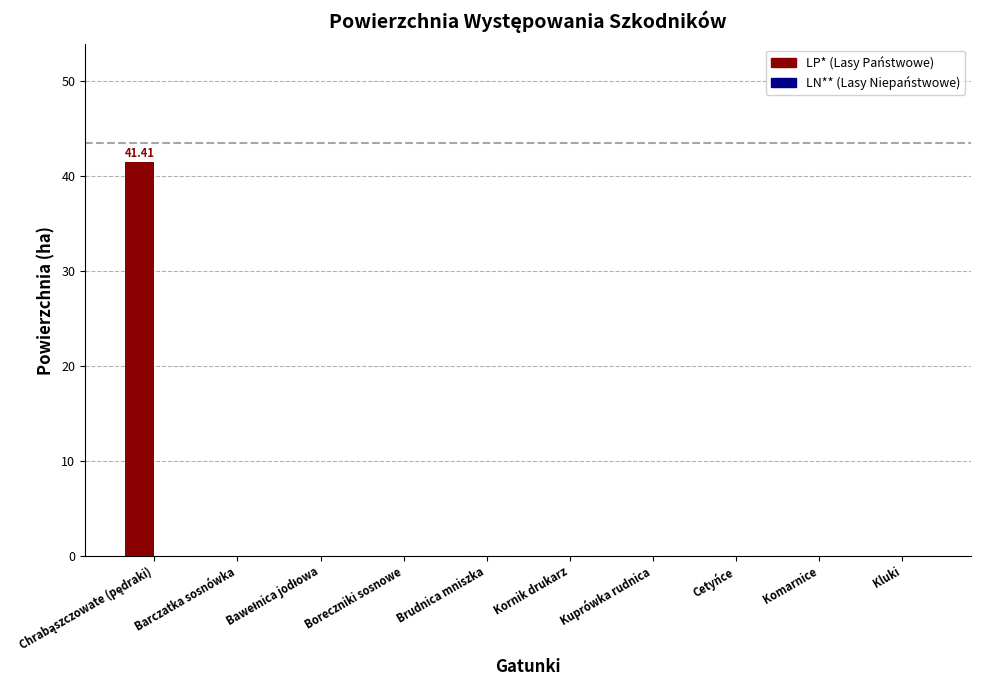

What is the sum of all values?

41.4